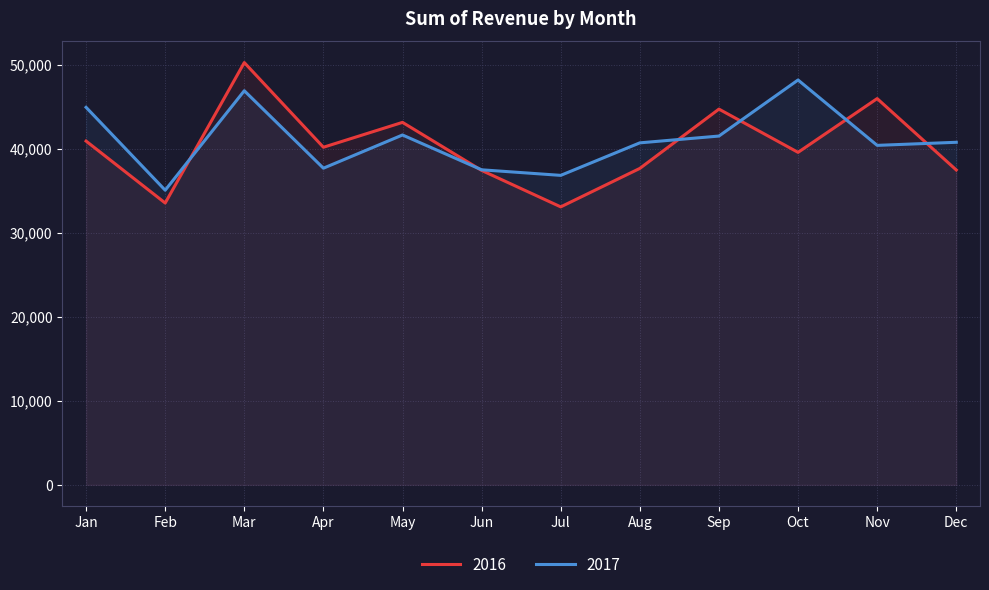

What is the difference between the maximum and minimum values in the 2017 series?

13112.8